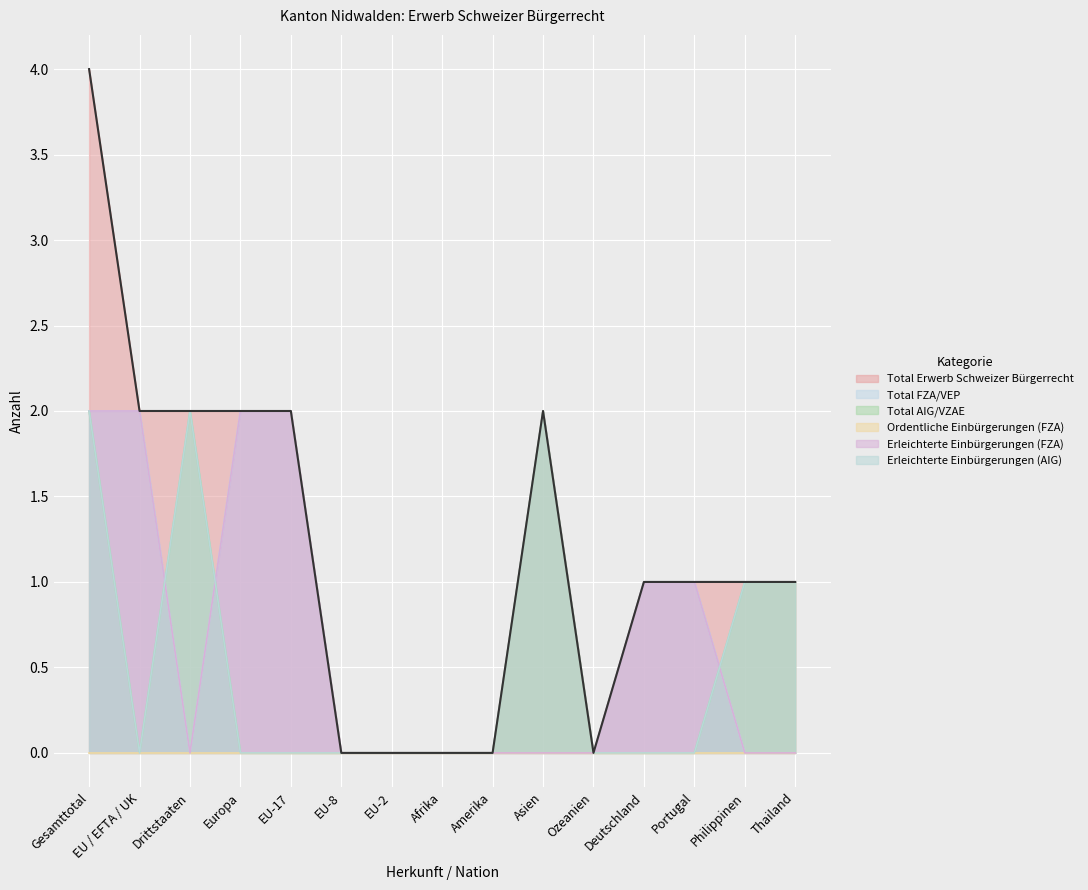

What is the label of the 6th point from the right?

Asien